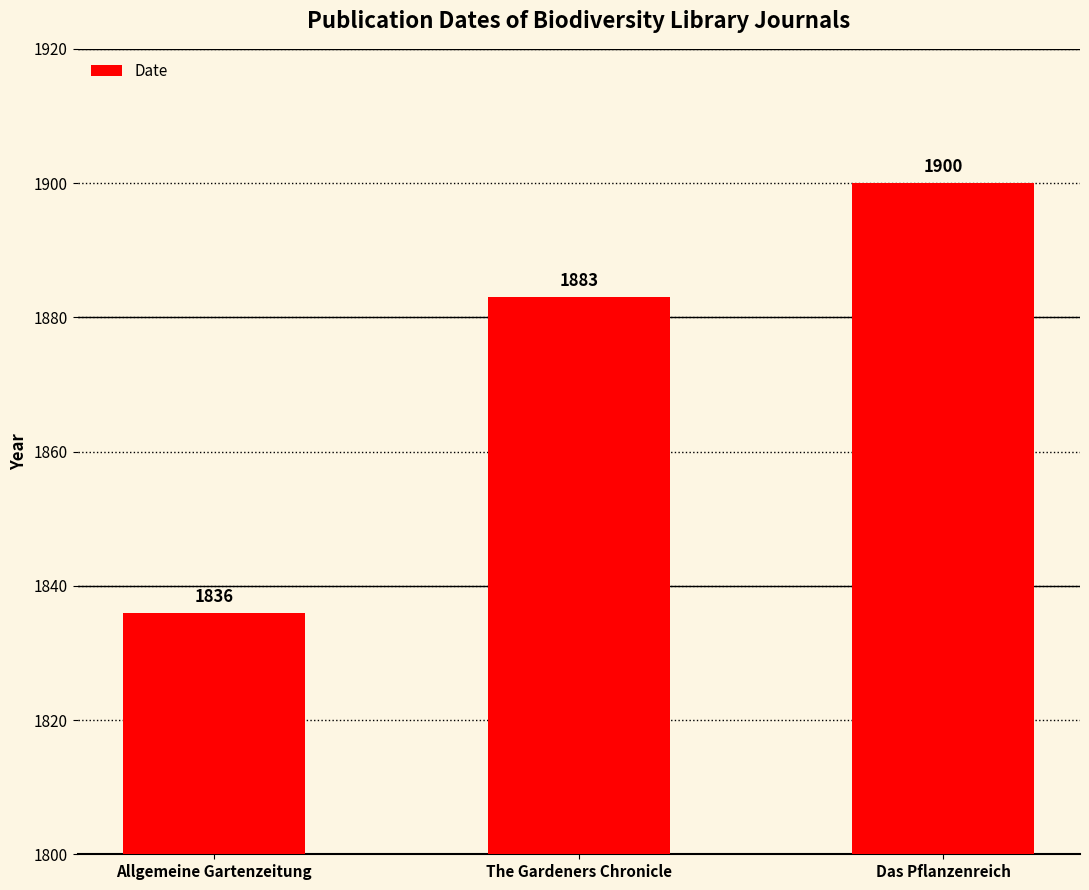

What is the approximate value at The Gardeners Chronicle, to the nearest 10?

1880